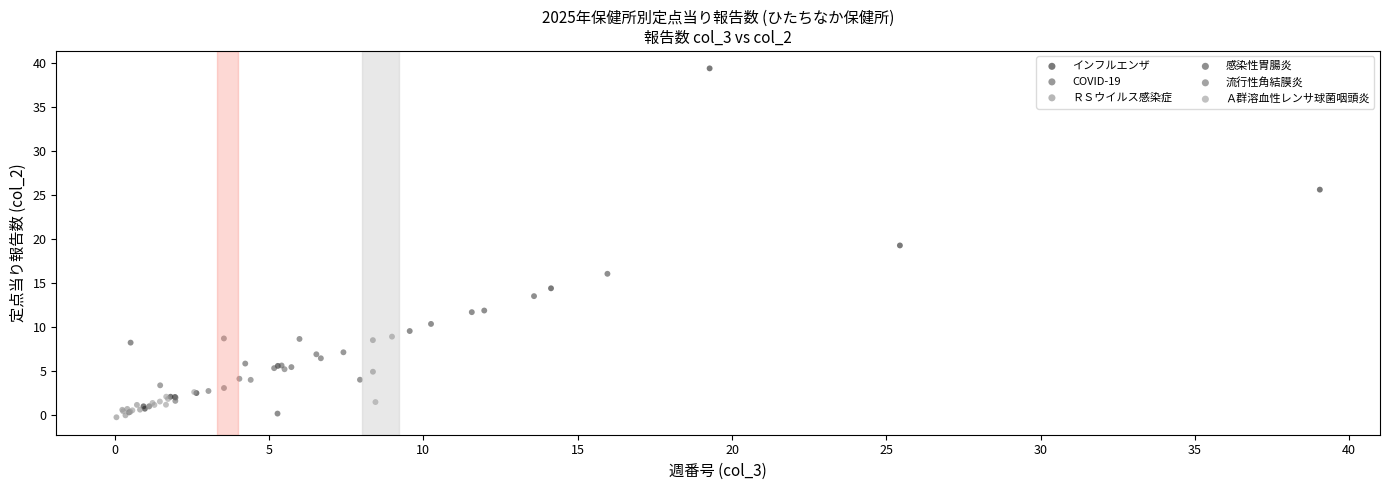

Which series reaches the maximum Y coordinate?

インフルエンザ